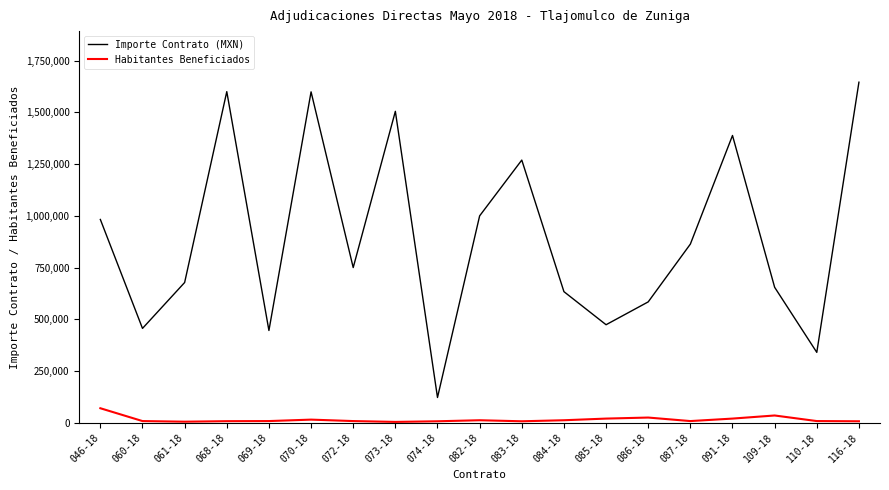

In Habitantes Beneficiados, how many points are lower than both neighbors (excluding endpoints)?

4